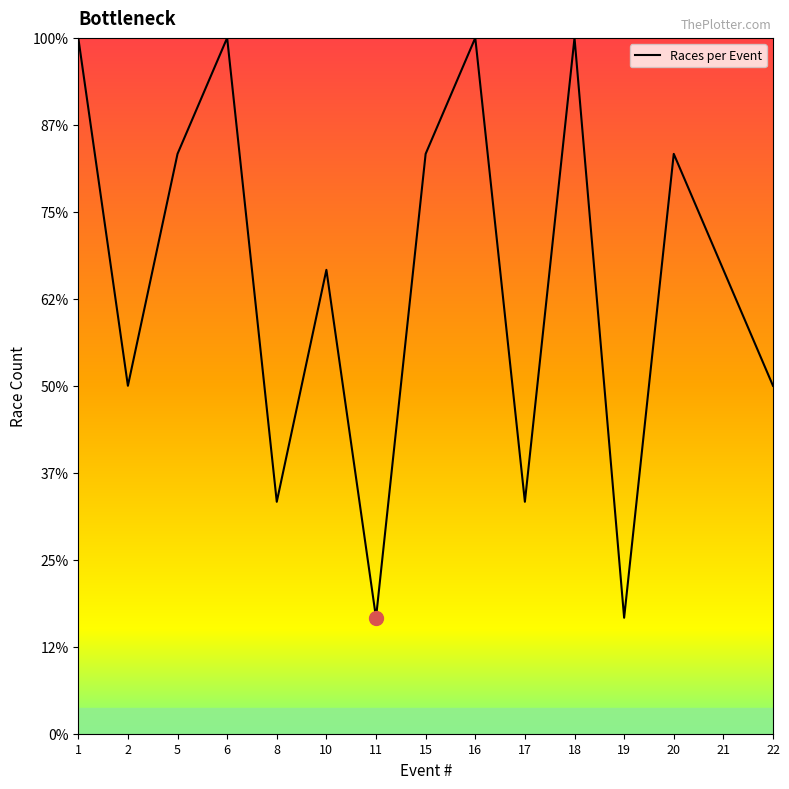

Approximately how many times larger is the value at 5 compared to 18?

0.8